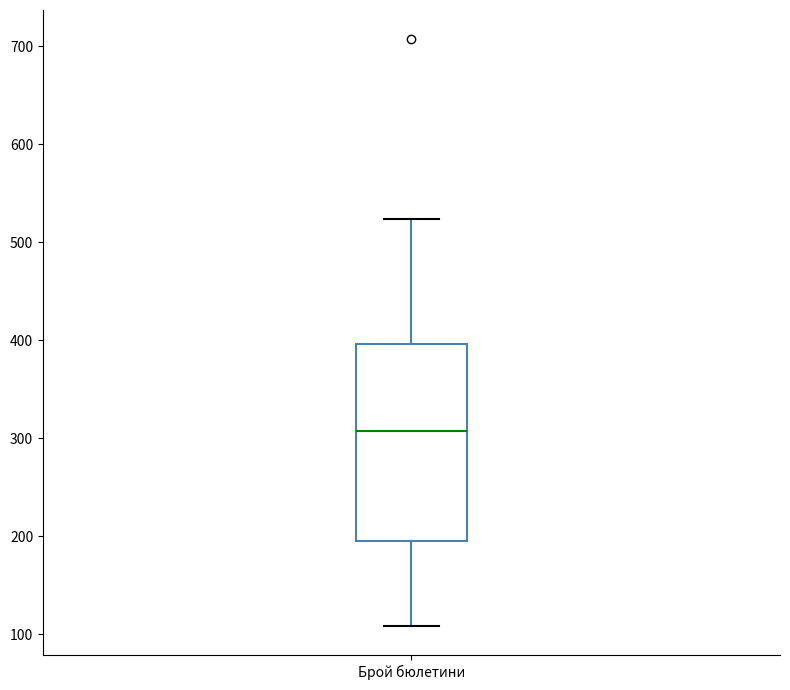

Transcribe this box plot: give where the median line is, the range the box spans, and where the two whiskers end, as read against the y-axis. The values are not printed on the chart, so give them approximately, as read against the axis.

median 310, box 200 to 400, whiskers 110 to 520